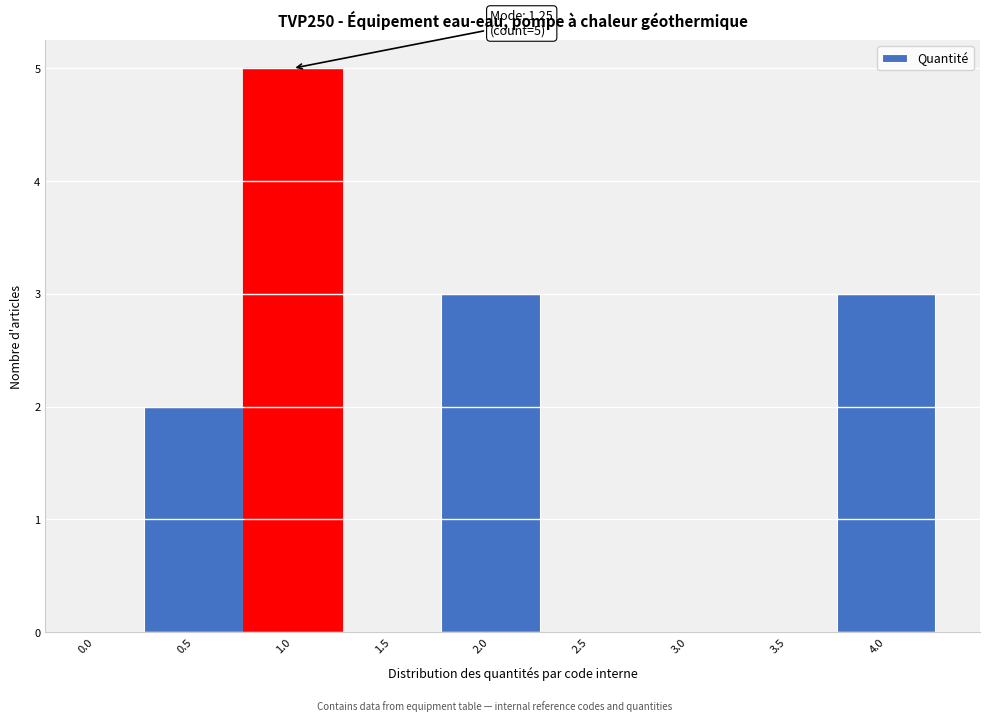

Reading left to right, list all the values displayed in this chart.

0.0=0	0.5=2	1.0=5	1.5=0	2.0=3	2.5=0	3.0=0	3.5=0	4.0=3